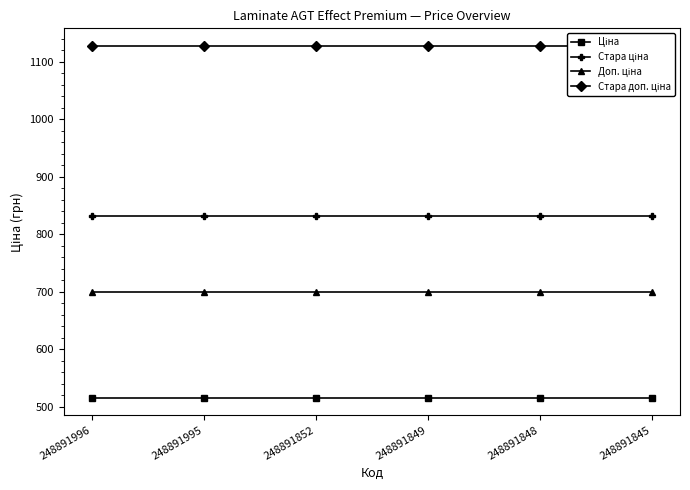

Which category has the lowest value across all series?

248891996